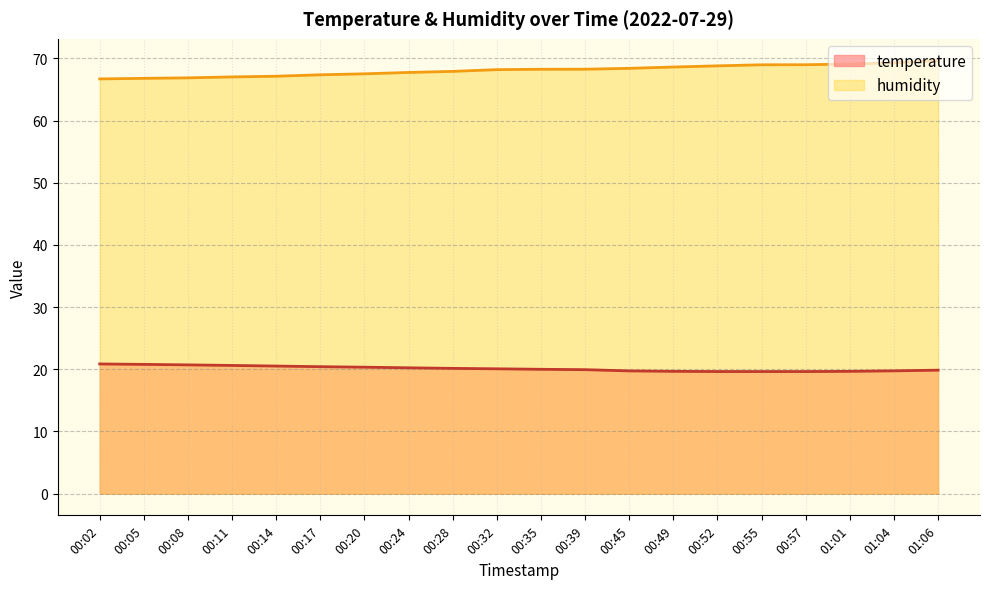

True or false: temperature (line) and humidity (line) cross at least once.

False